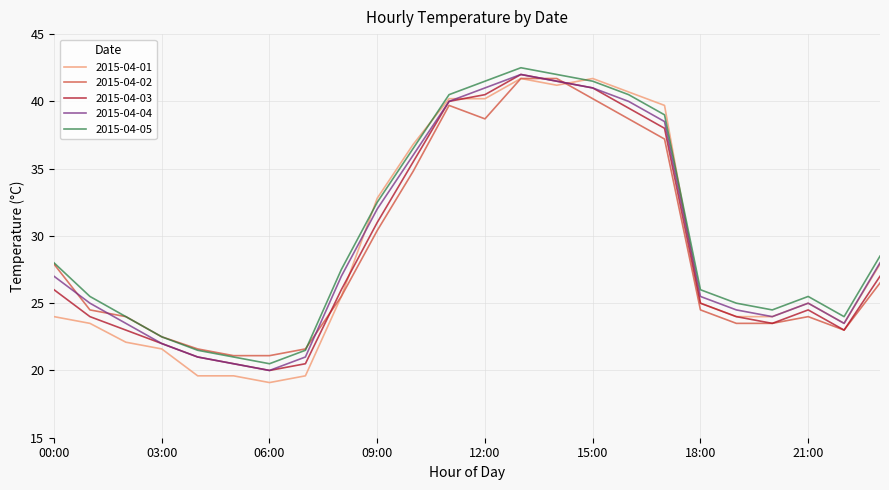

In 2015-04-05, how many points are higher than both neighbors (excluding endpoints)?

2